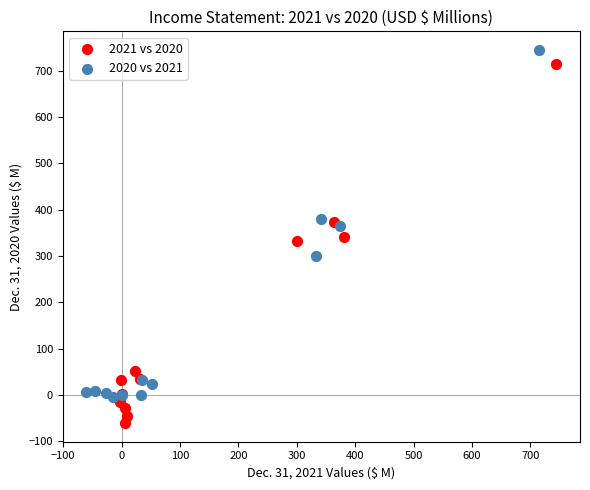

Which series contains the lowest Y value?

2021 vs 2020